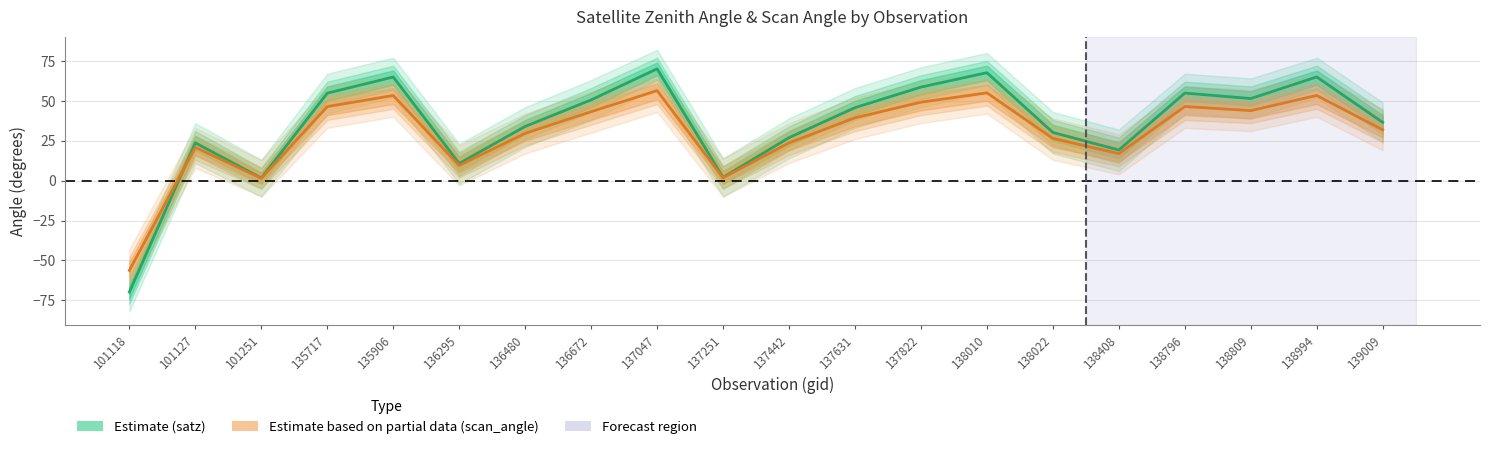

Where does the satz_lower series first go above 41?

135717